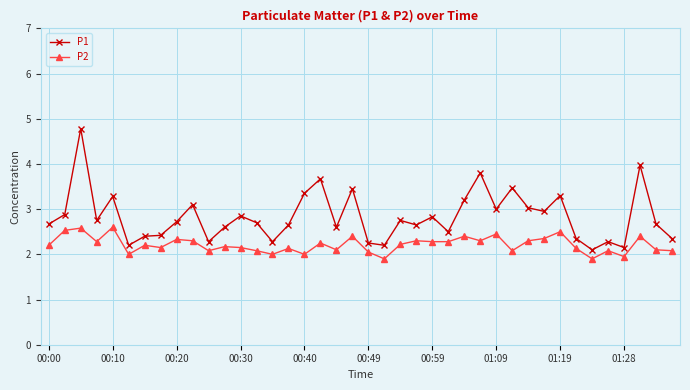

What is the lowest value of the P1 series?

2.1